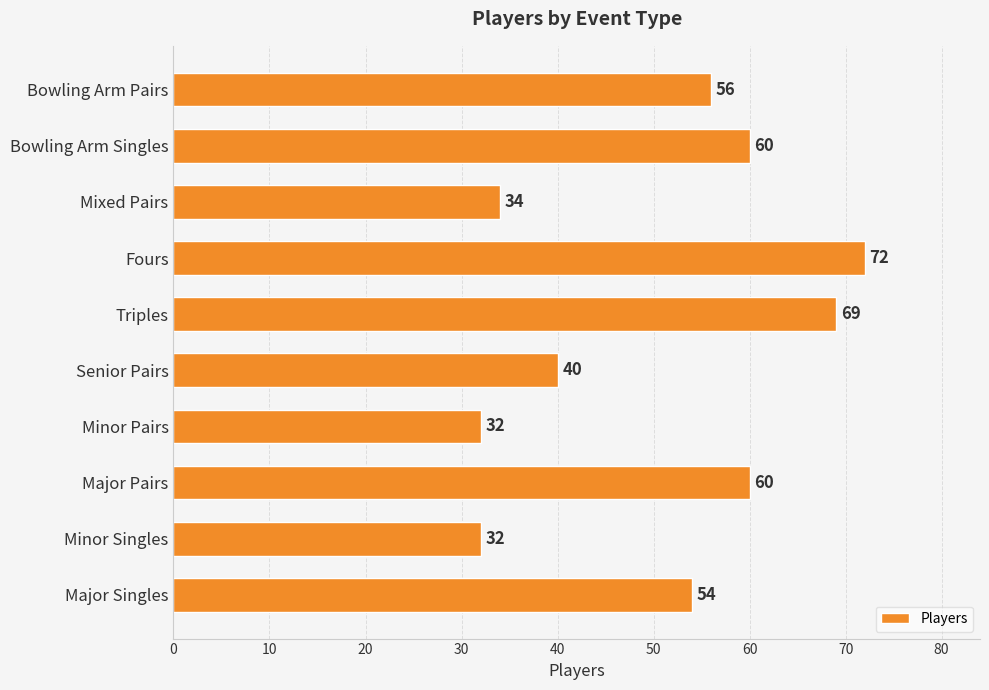

Does the chart contain any negative values?

No